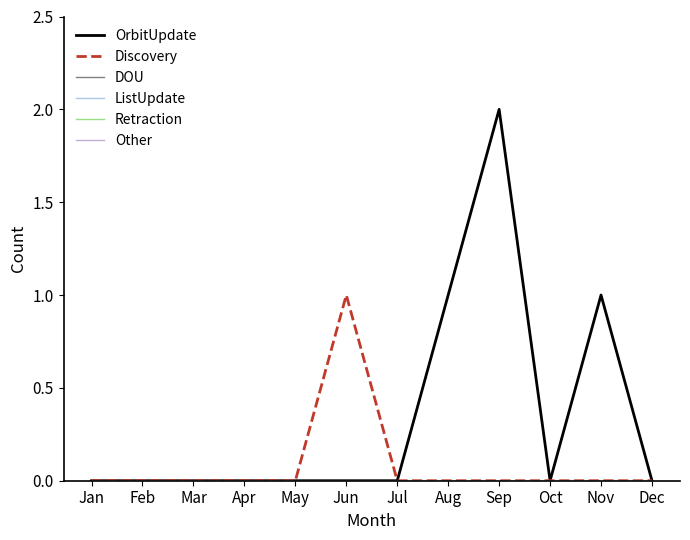

The value of Retraction at Jan is 0. True or false?

True